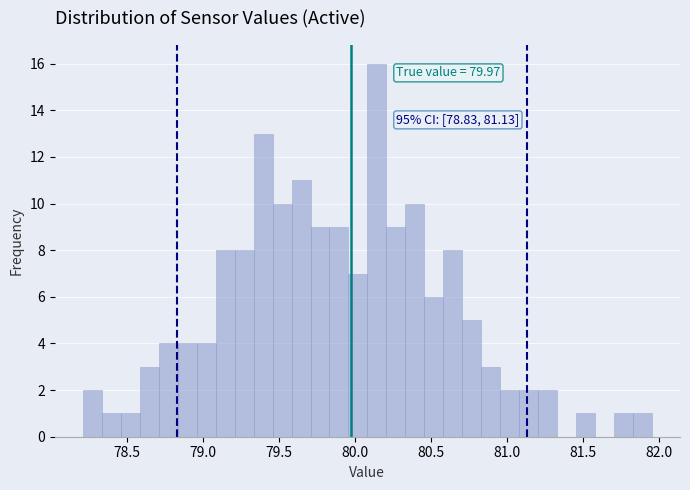

Around what value on the x-axis is the tallest bar? Give the approximate position of its centre, as read against the axis.

80.15